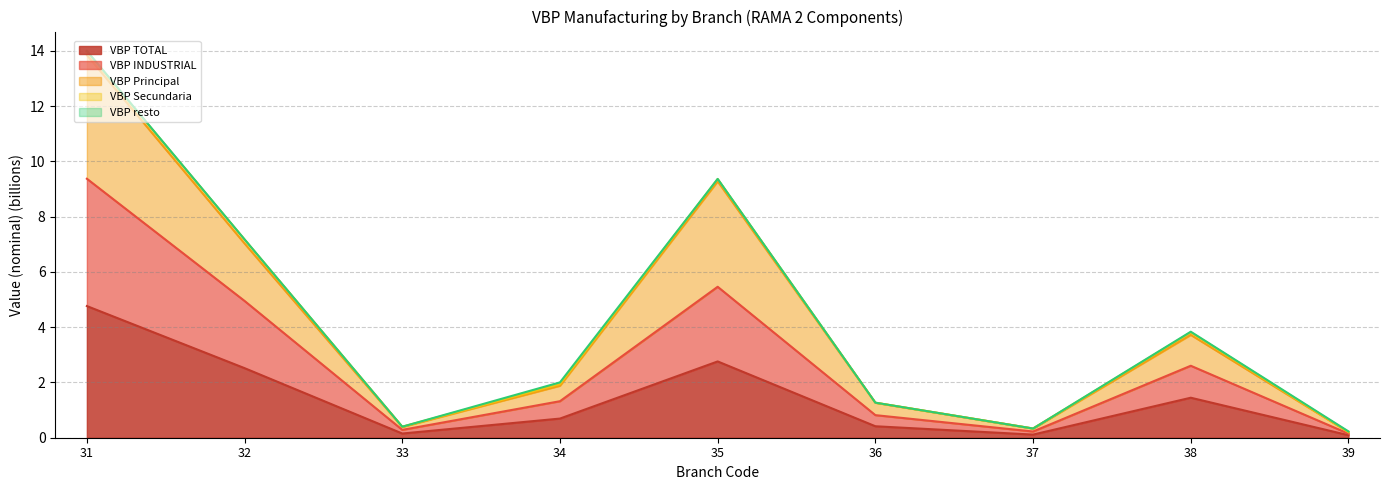

Which series has the largest range (max minus min)?

VBP Principal